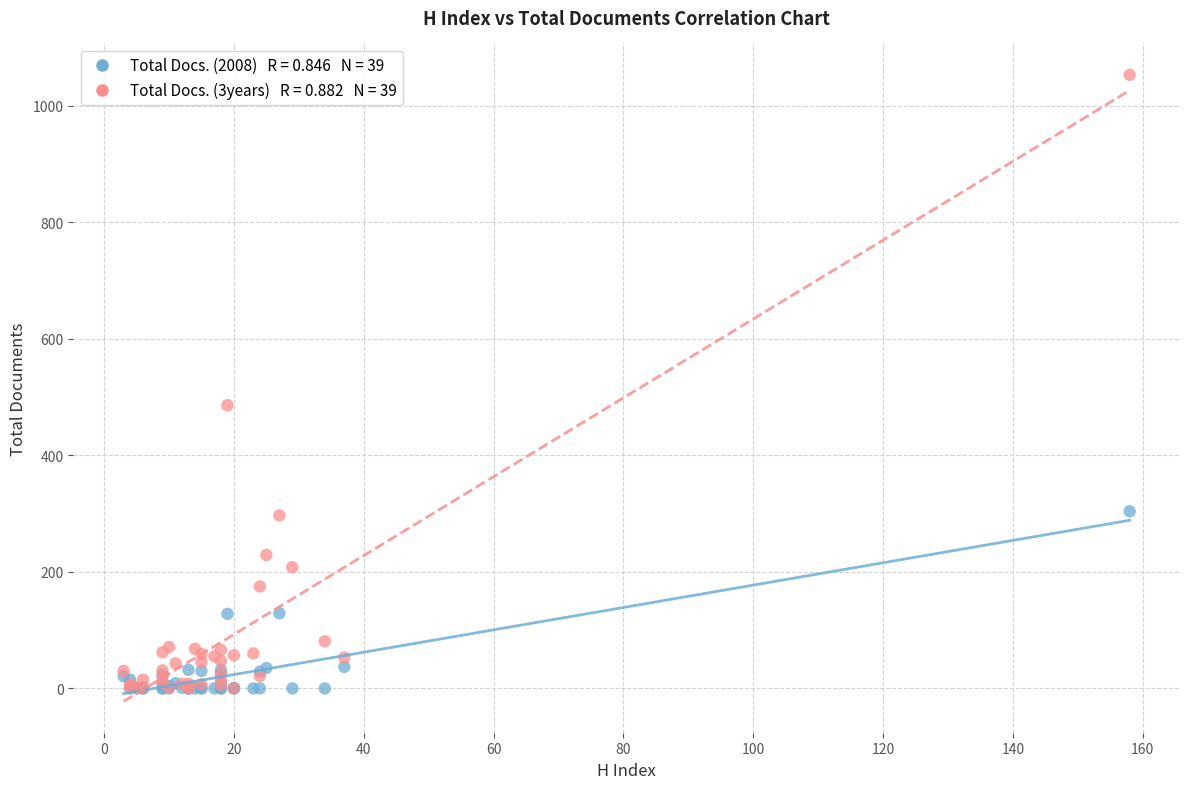

Across all series, what Y value is closest to 526?

486